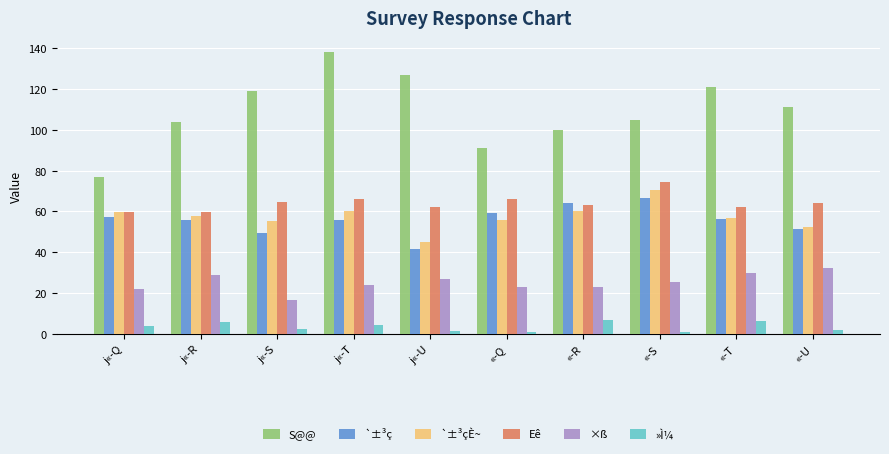

Is the value of S@@ at «-Q greater than the value of `±³ç at «-S?

Yes